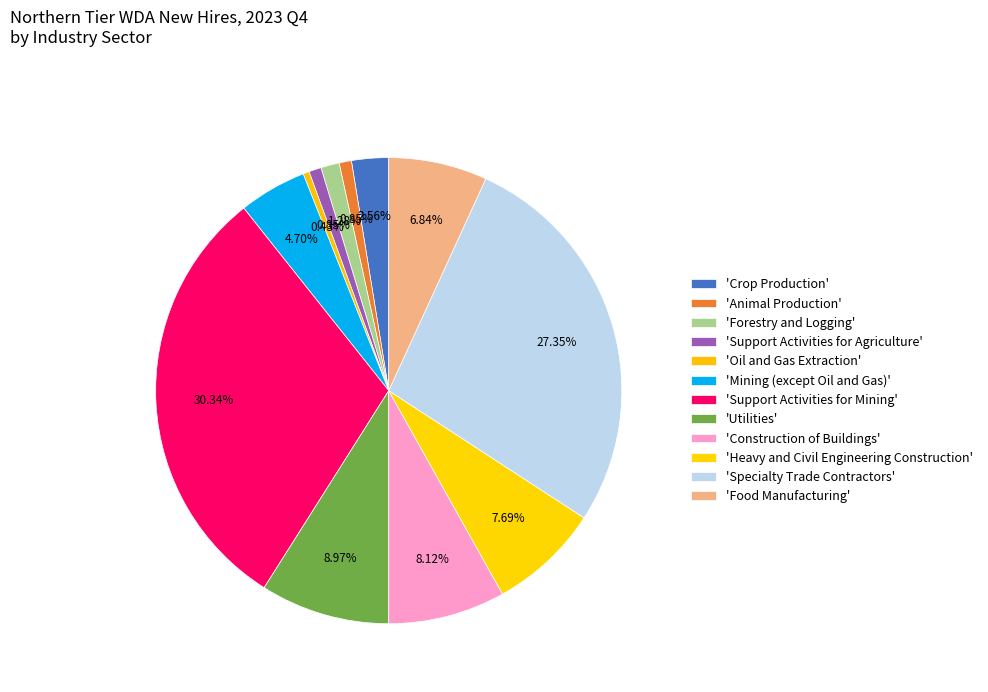

How many segments does this pie chart have?

12